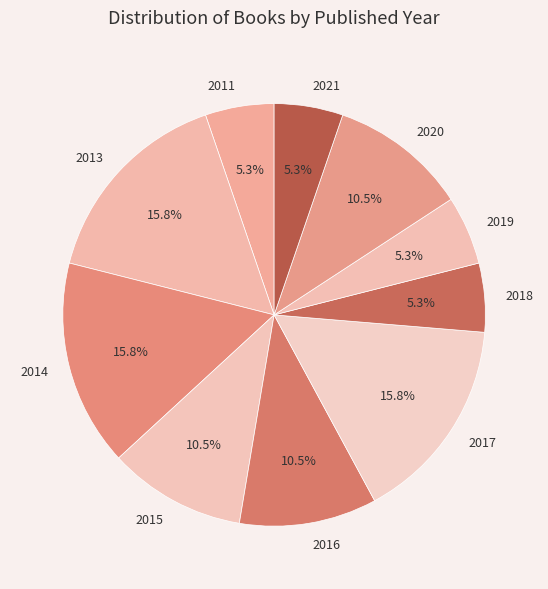

Is the sum of 2016 and 2018 greater than half?

No